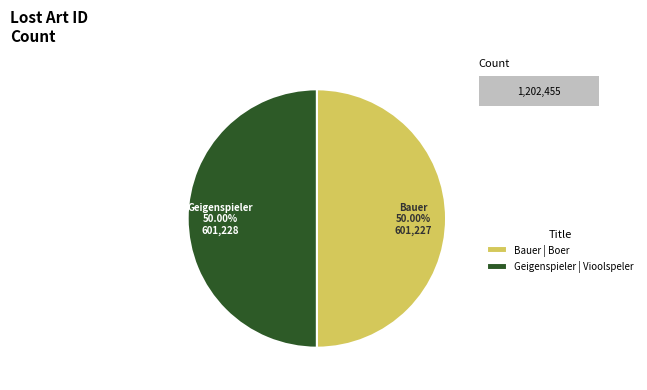

Does Geigenspieler | Vioolspeler represent more than half of the total?

Yes